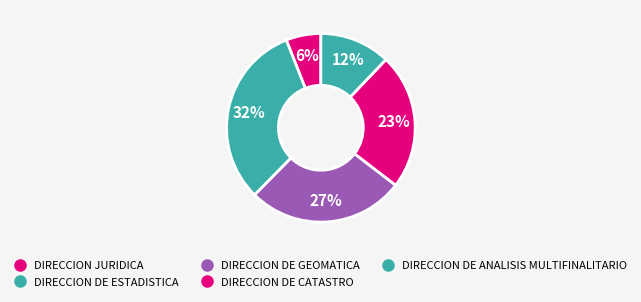

Combined, what portion of the pie is DIRECCION DE ESTADISTICA and DIRECCION JURIDICA?

18.6%